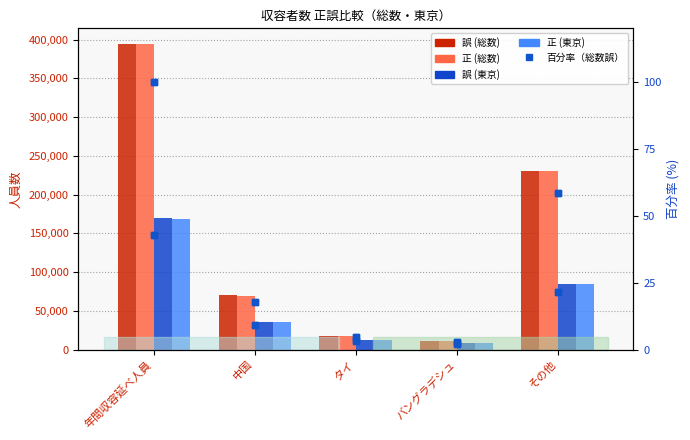

What is the highest value of the 正 (東京) series?

169153